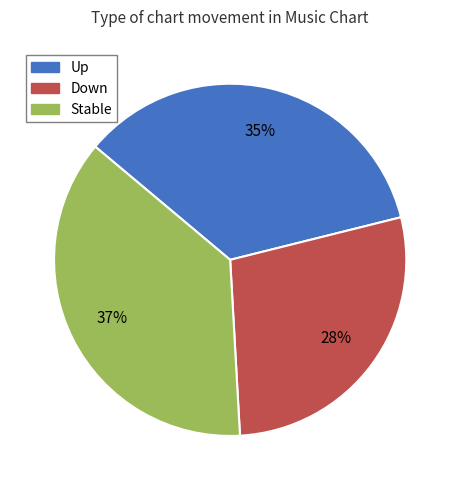

Is there a majority slice in this chart?

No